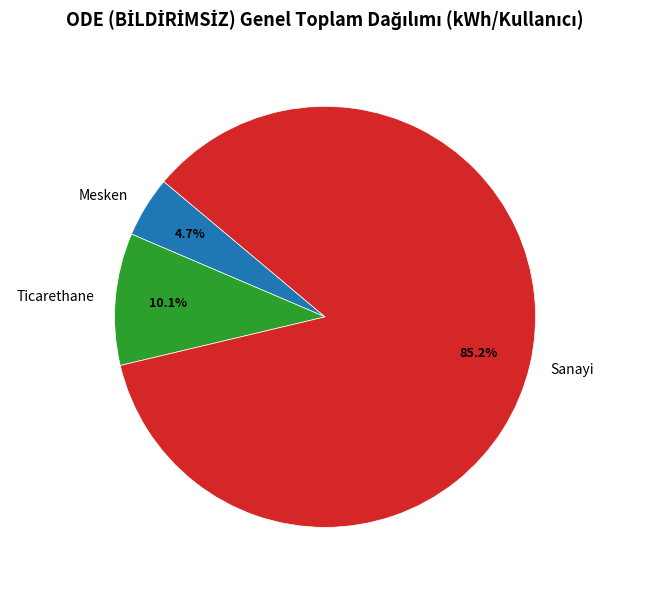

Which slice is the largest?

Sanayi